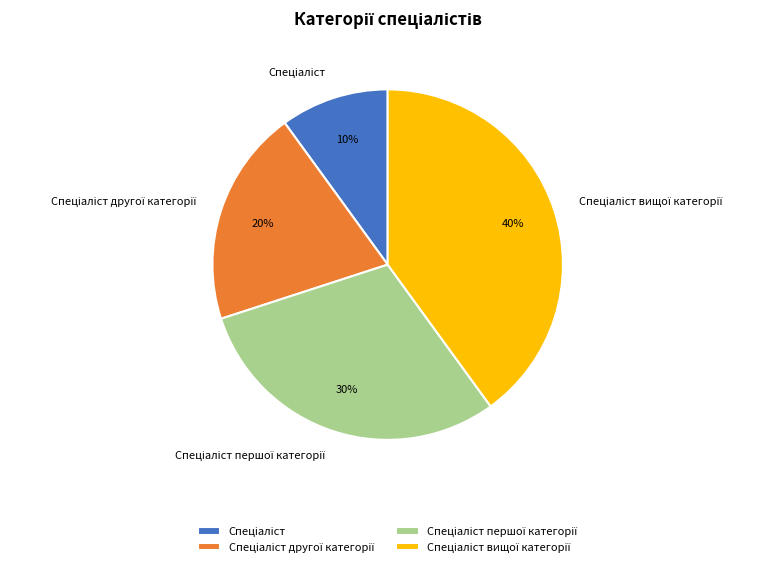

To the nearest percent, what is the average slice percentage?

25%